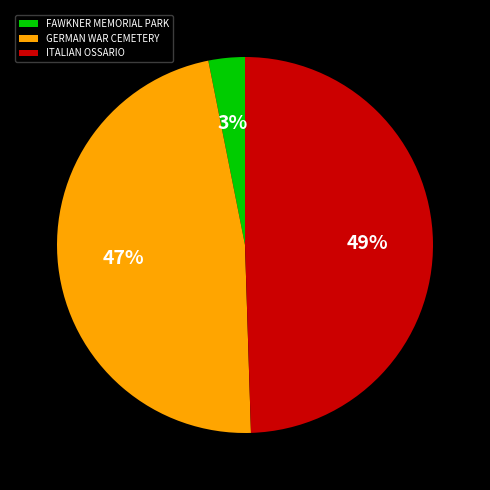

Is the sum of FAWKNER MEMORIAL PARK and GERMAN WAR CEMETERY greater than half?

Yes